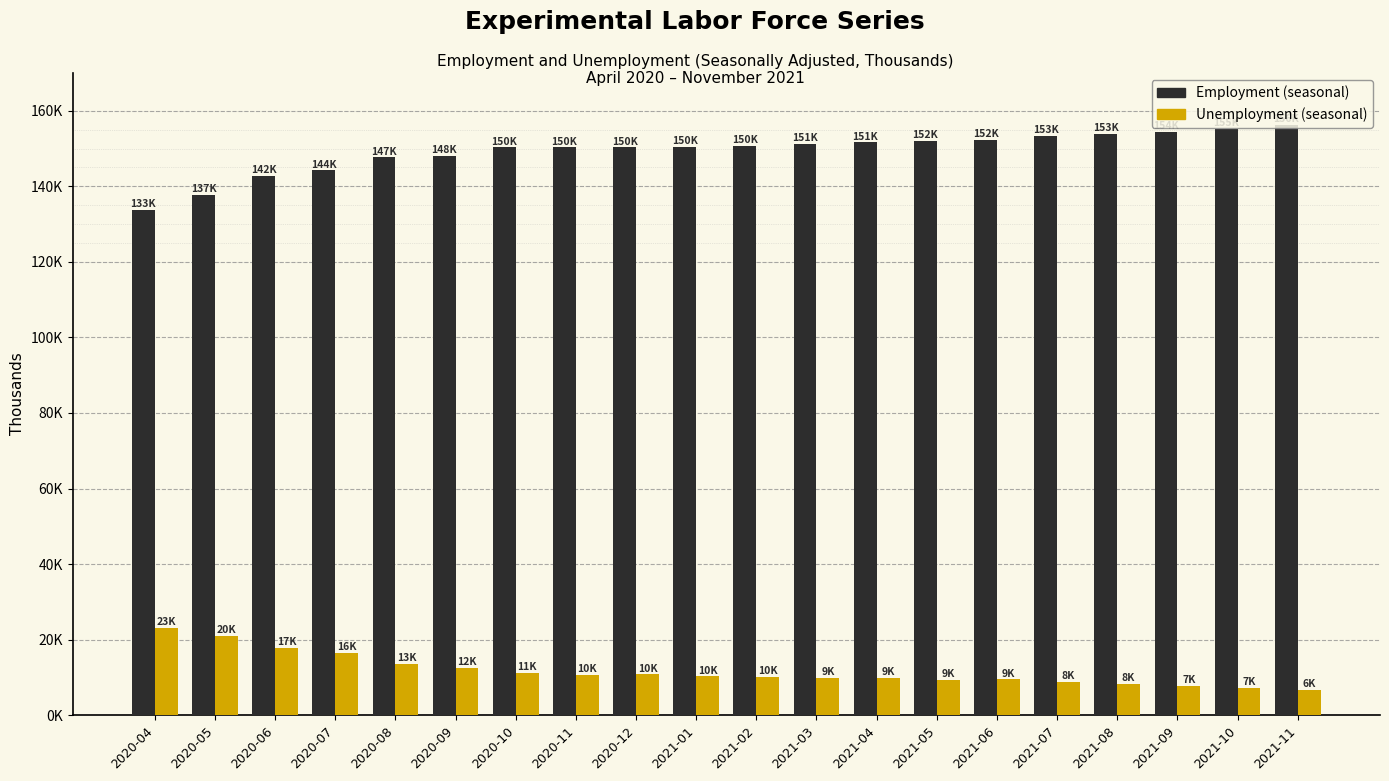

What are all the series names shown in the legend?

Employment (seasonal), Unemployment (seasonal)